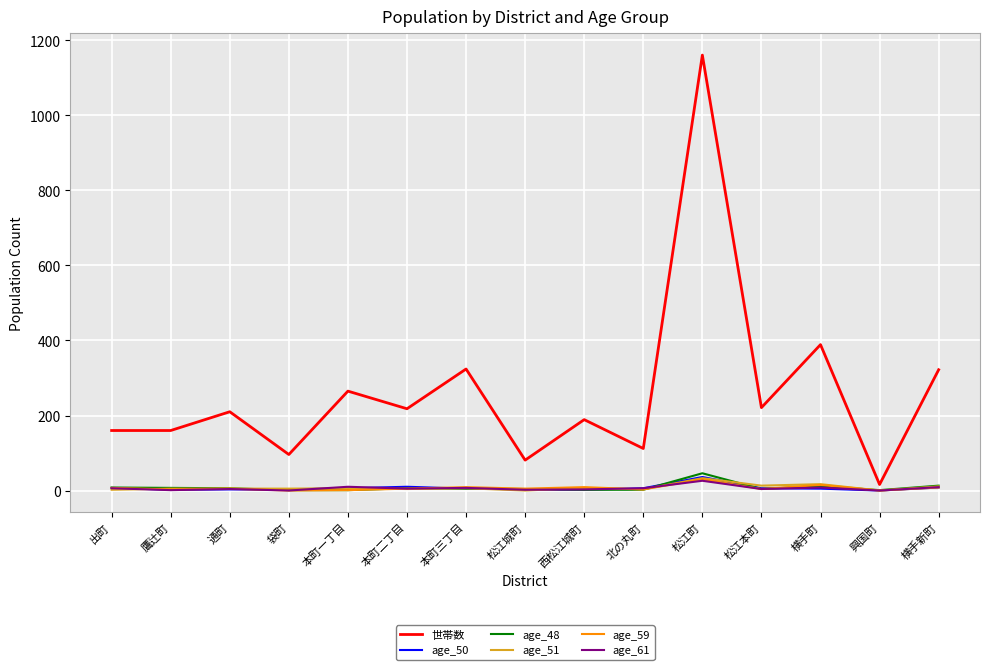

What is the highest value of the age_59 series?

30